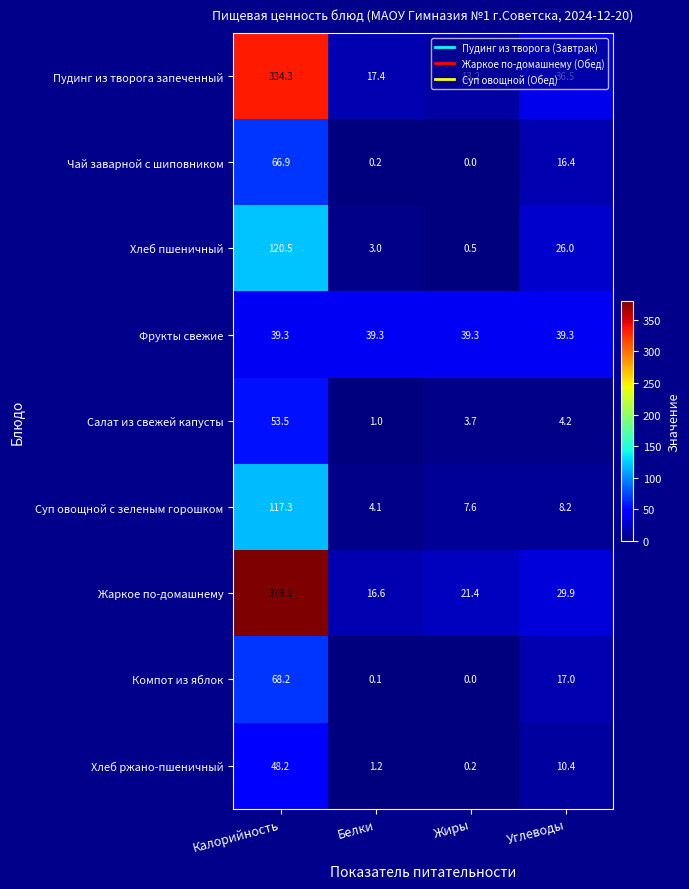

At how many categories does at least one series exceed 375?

1